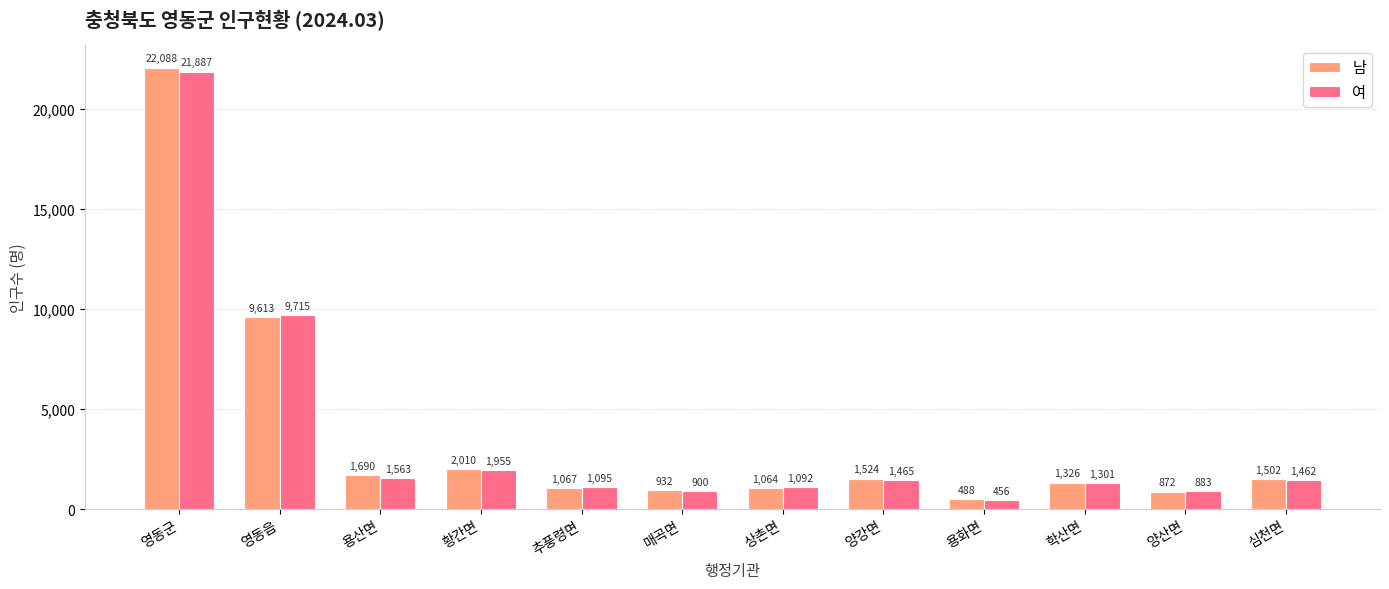

What is the value of the 남 bar at the 7th from the left?

1064